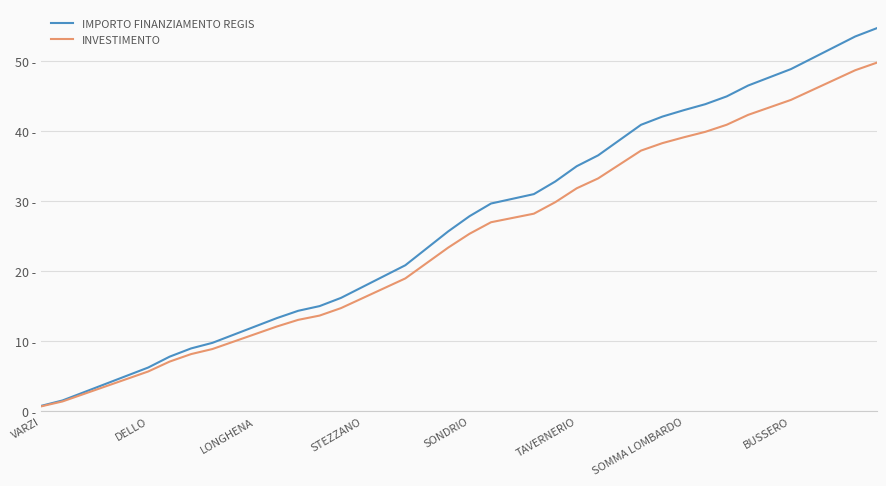

What is the label of the 1st point from the left?

VARZI